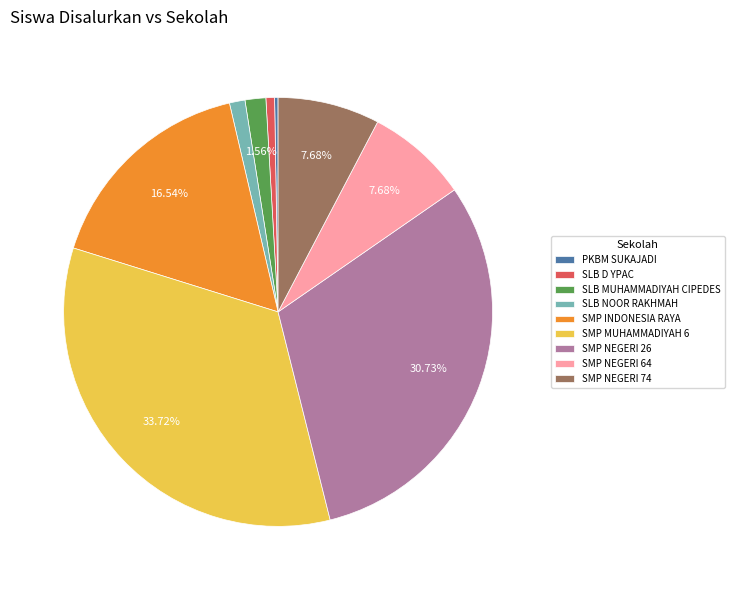

Combined, do SLB D YPAC and SLB MUHAMMADIYAH CIPEDES account for over 50%?

No